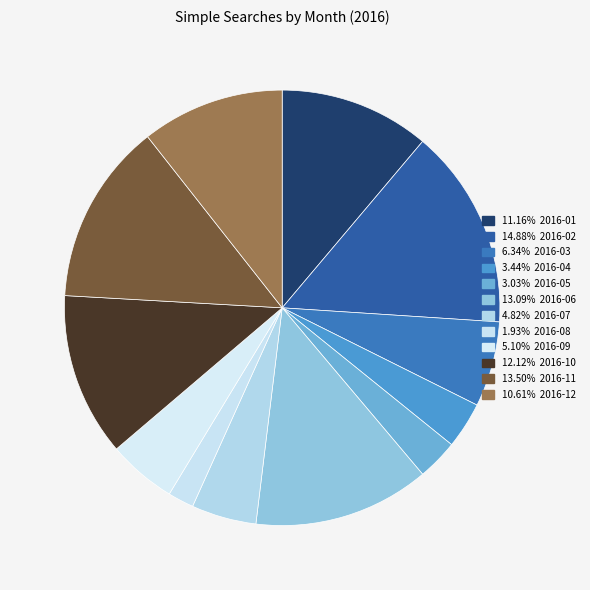

How many segments does this pie chart have?

12